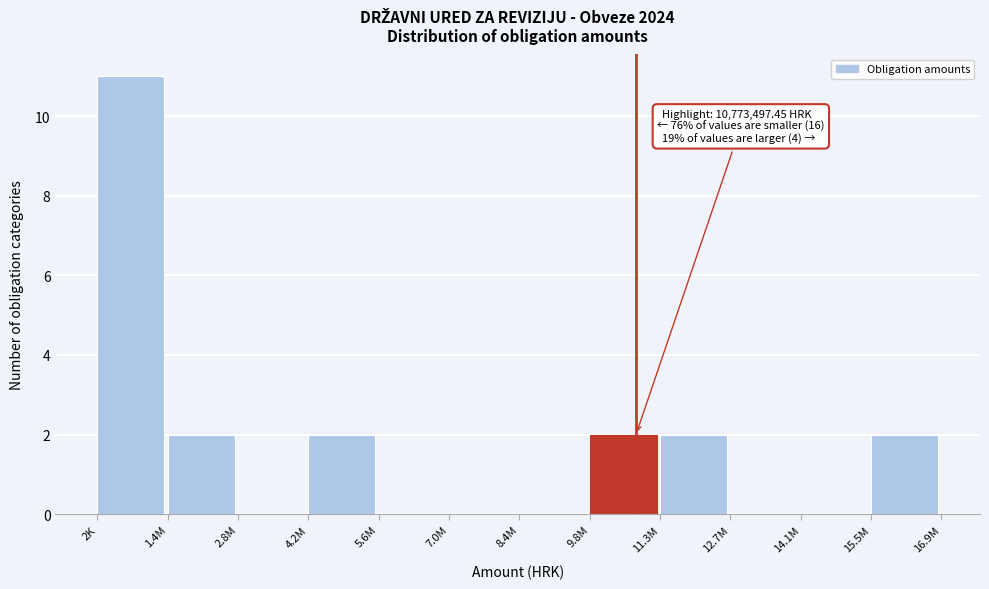

Reading left to right, transcribe all the data shown in this chart.

2K=11	1.4M=2	2.8M=0	4.2M=2	5.6M=0	7.0M=0	8.4M=0	9.8M=2	11.3M=2	12.7M=0	14.1M=0	15.5M=2